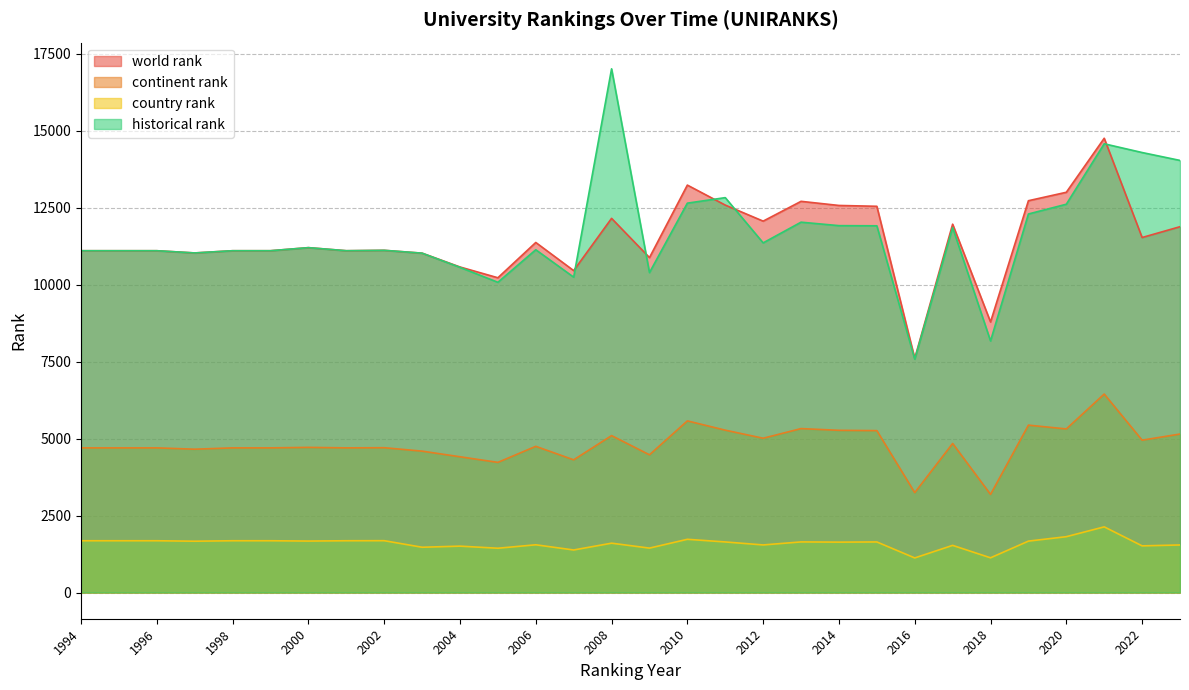

What are all the series names shown in the legend?

world rank, continent rank, country rank, historical rank